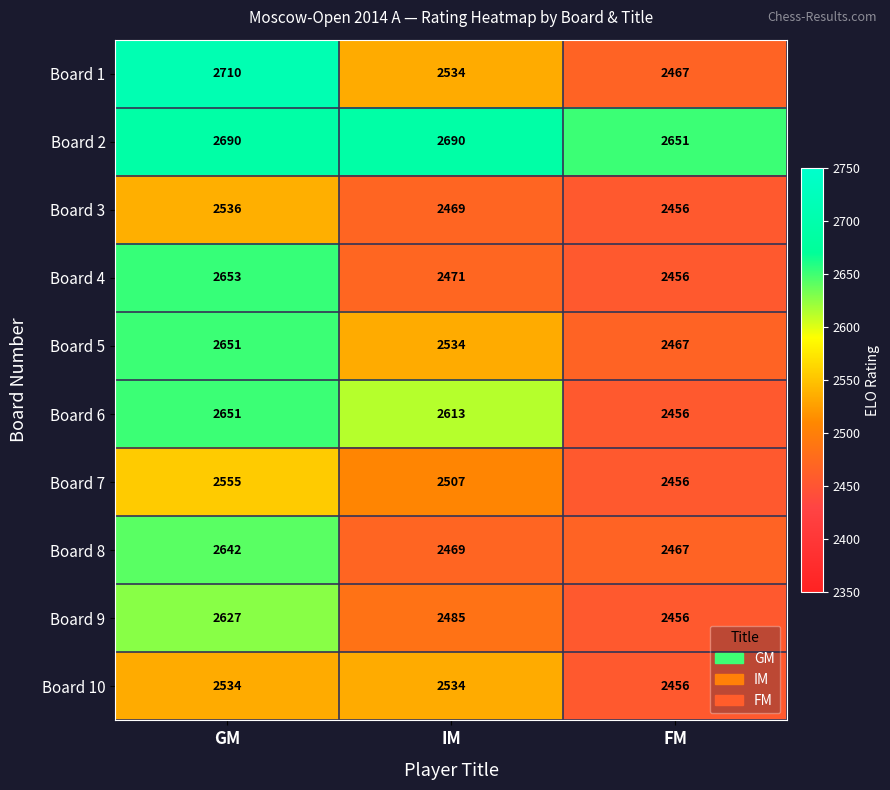

What is the difference between the Board 3 values at GM and FM?

80